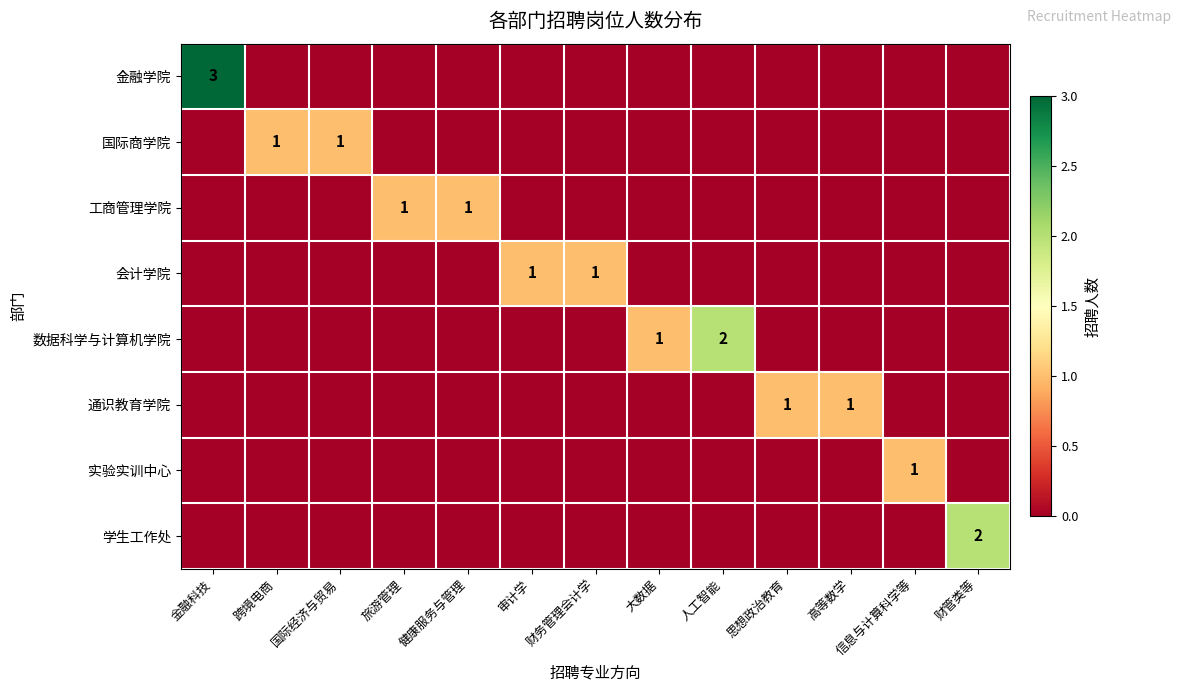

The 工商管理学院 series shows 0 at 健康服务与管理. True or false?

False